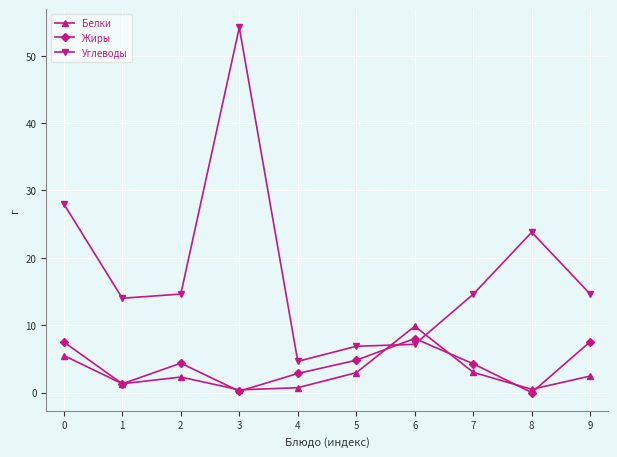

How many lines are shown in the chart?

3